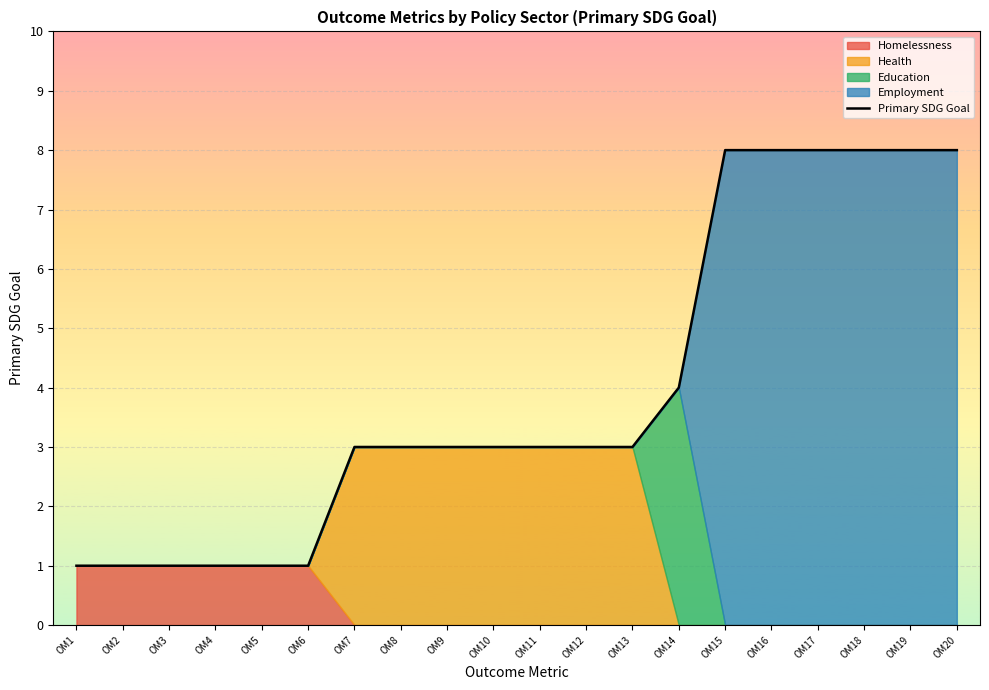

True or false: the data shows 8 at OM19.

True